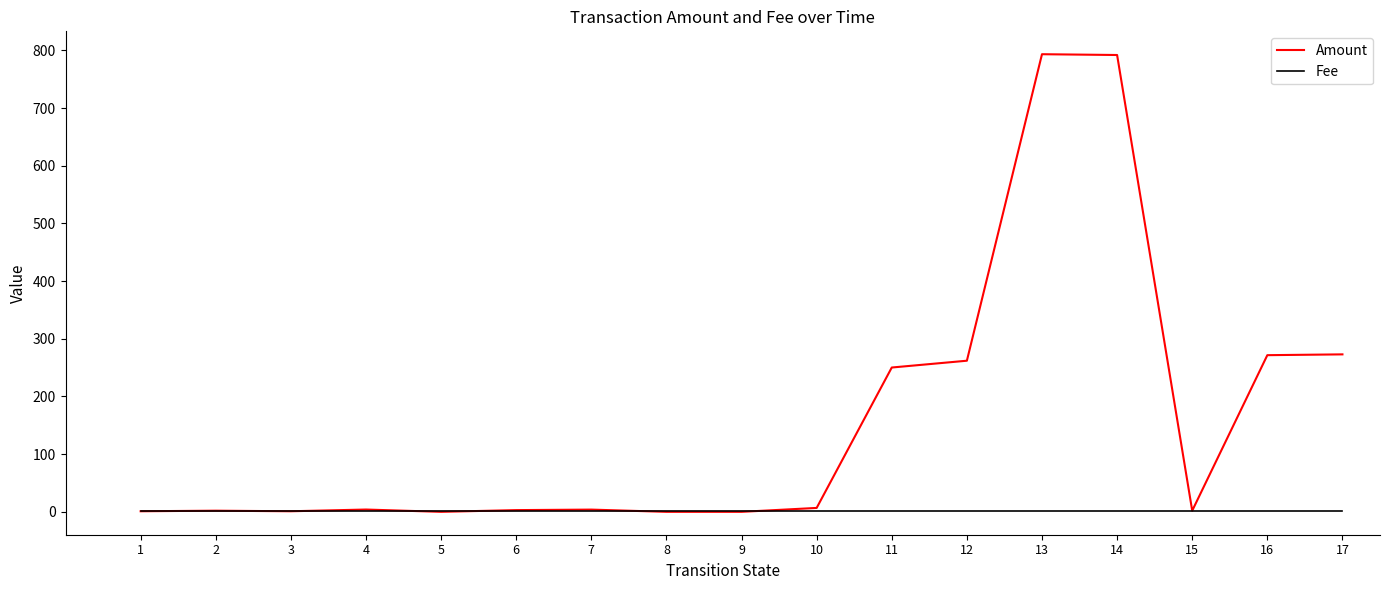

What is the maximum value for Amount?

793.4